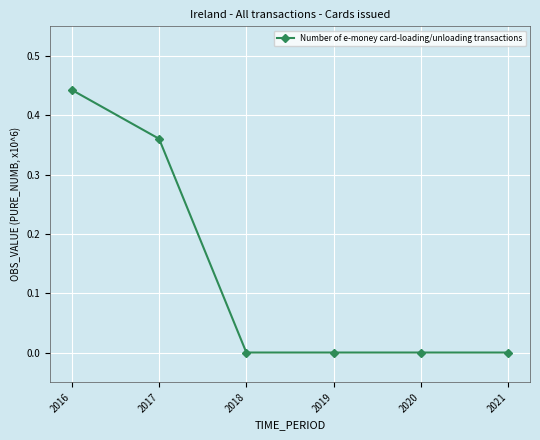

Is it true that the value at 2018 is 0.2?

False